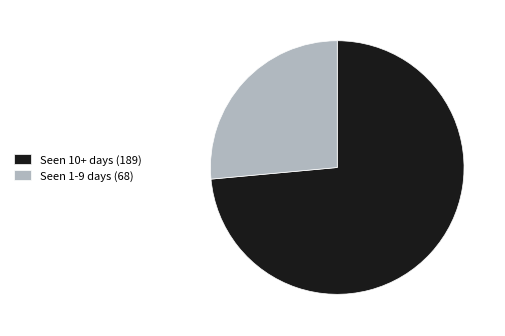

Count the number of slices in the pie.

2